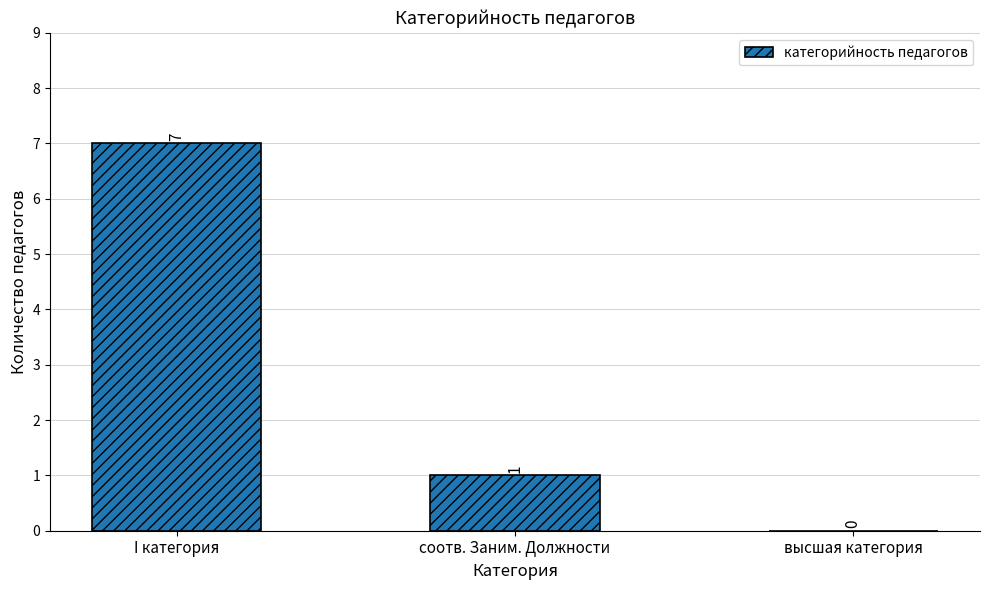

Between соотв. Заним. Должности and высшая категория, which is larger?

соотв. Заним. Должности